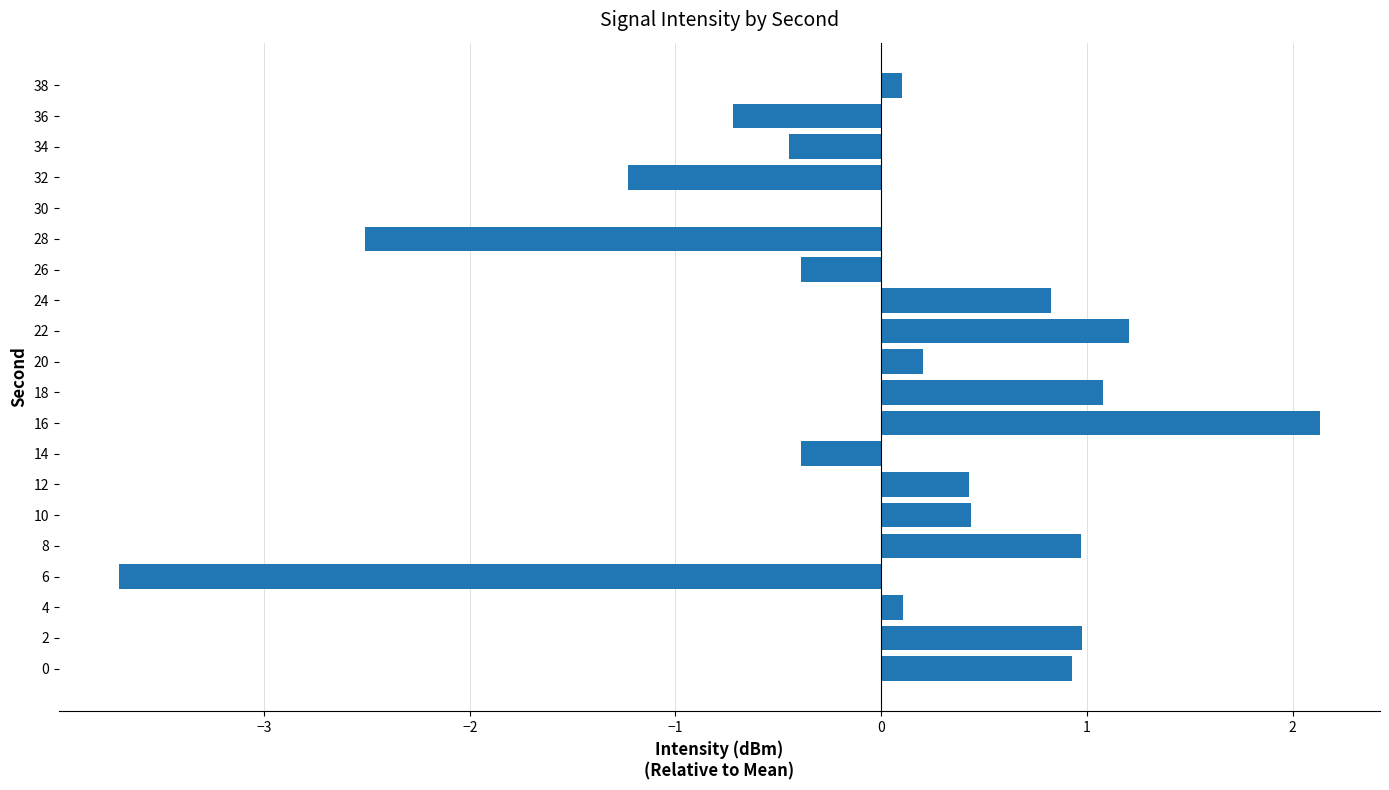

What value does the data have at 18?

1.1